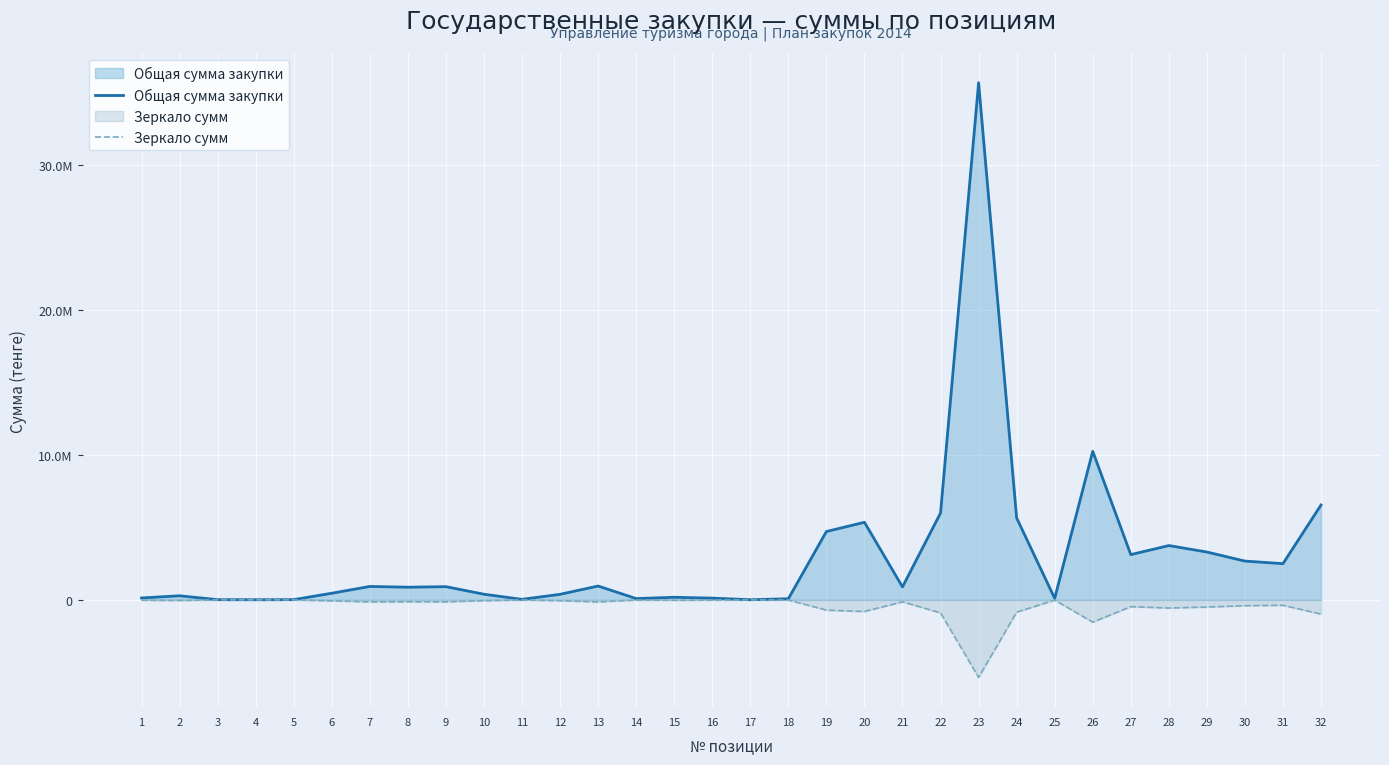

At 10, list the series in order from smallest to largest.

Зеркало сумм, Общая сумма закупки